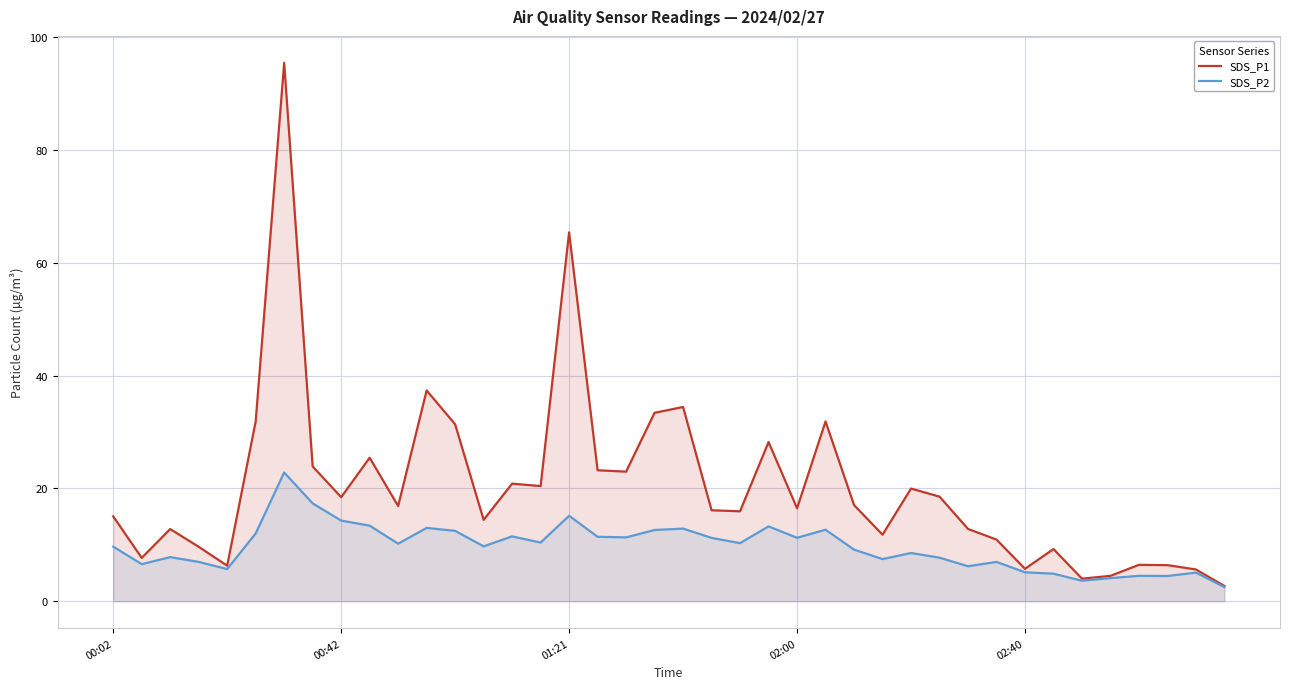

How many values in the SDS_P2 series are below 10?

20